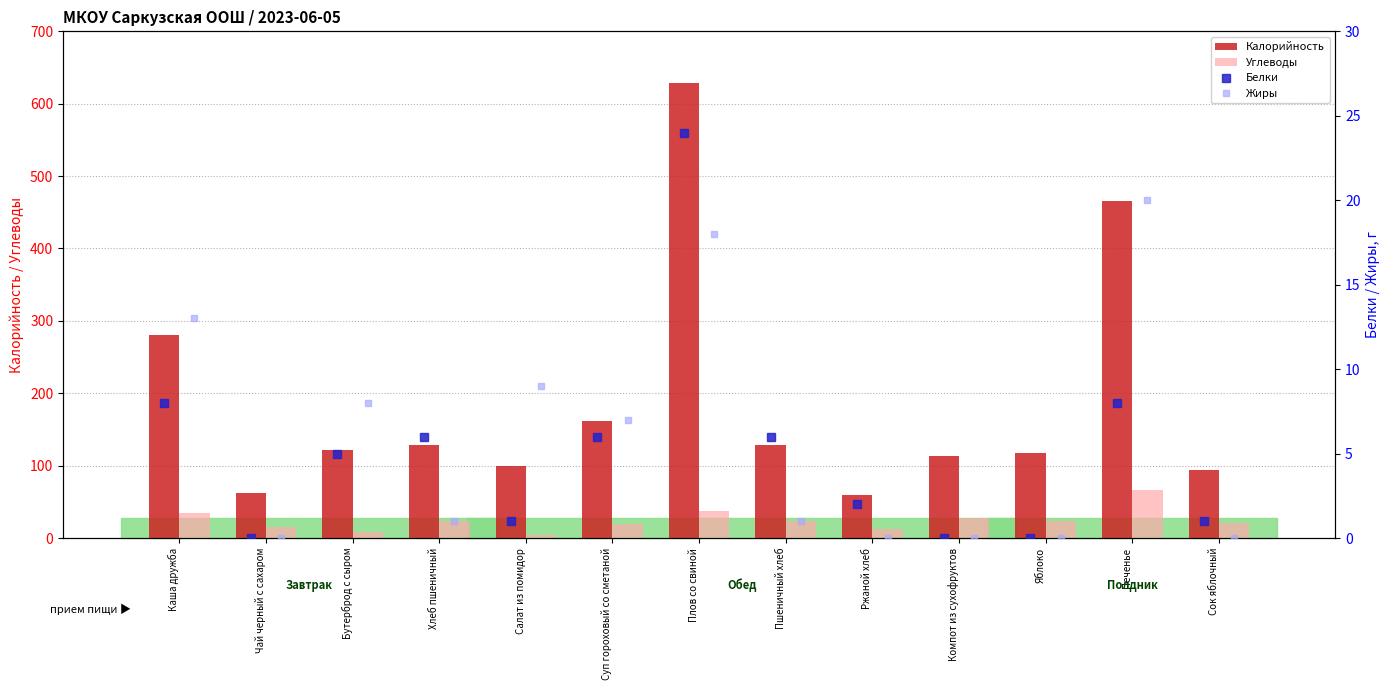

True or false: Калорийность has a value of 23 at Сок яблочный.

False